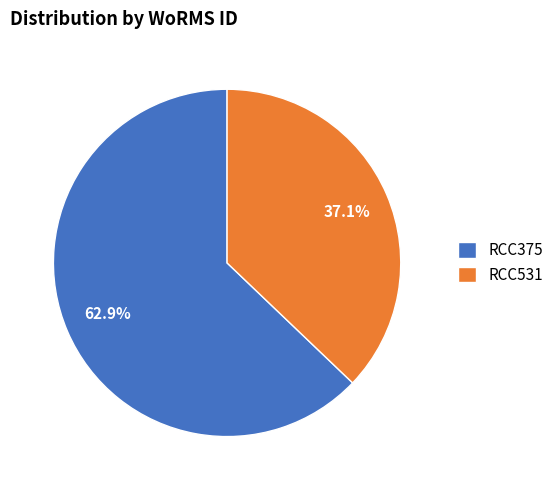

Combined, do RCC531 and RCC375 account for over 50%?

Yes